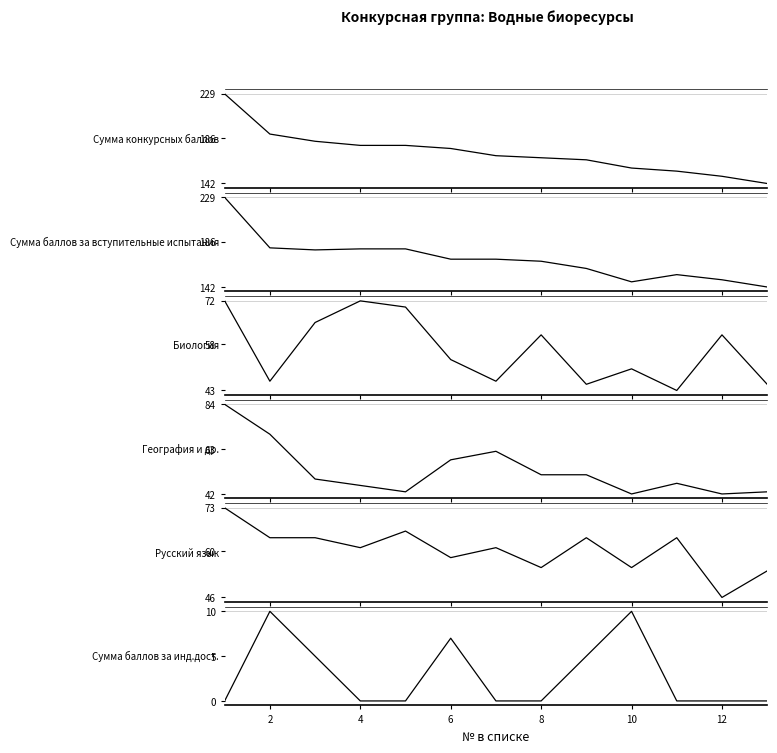

True or false: Биология and Сумма баллов за инд.дост. cross at least once.

False